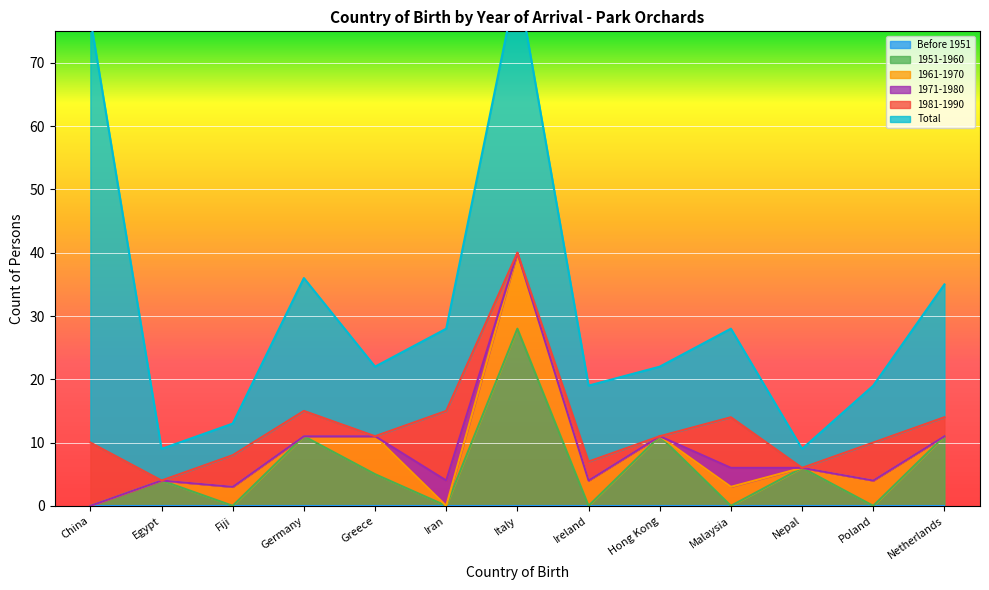

What is the label of the 10th point from the right?

Germany